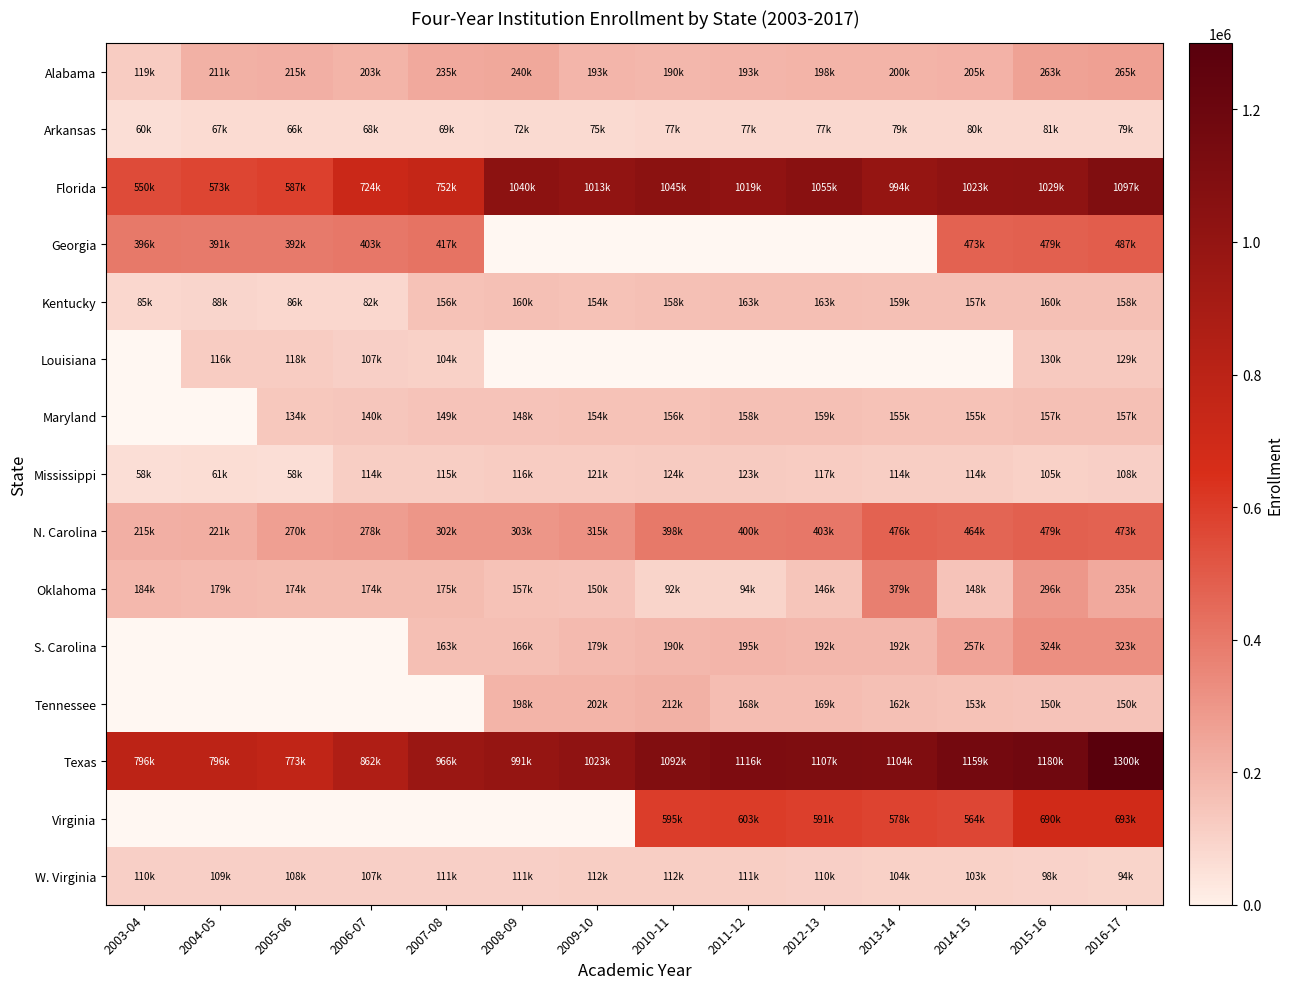

At which label is N. Carolina closest to 347111?

2009-10